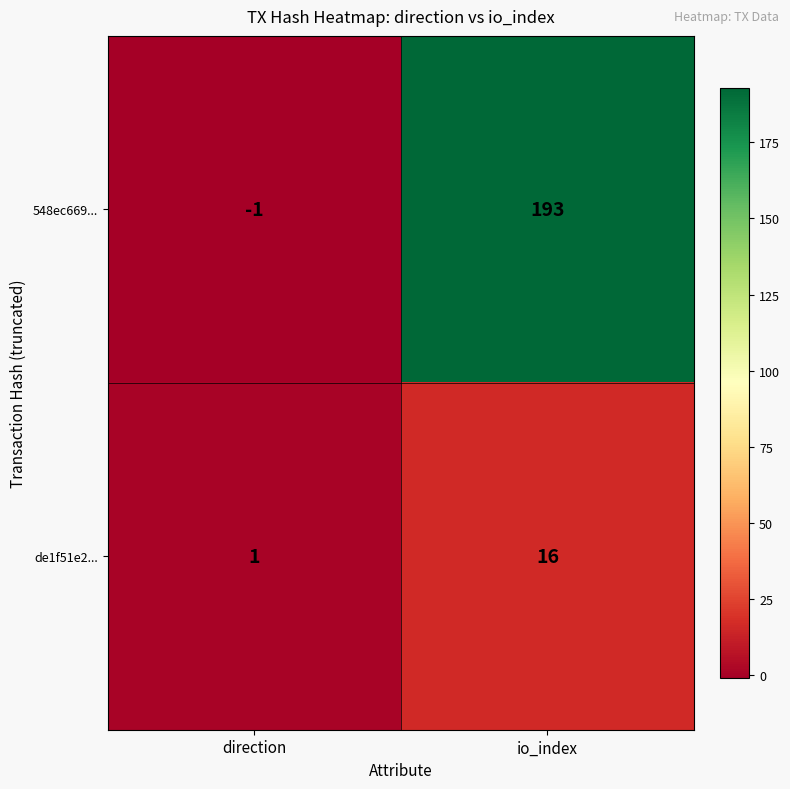

How many series are shown in this chart?

2